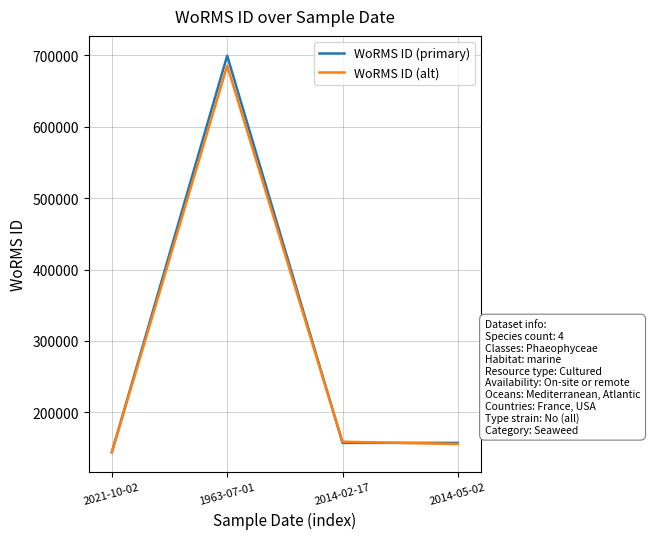

At which category is the sum across all series the highest?

1963-07-01